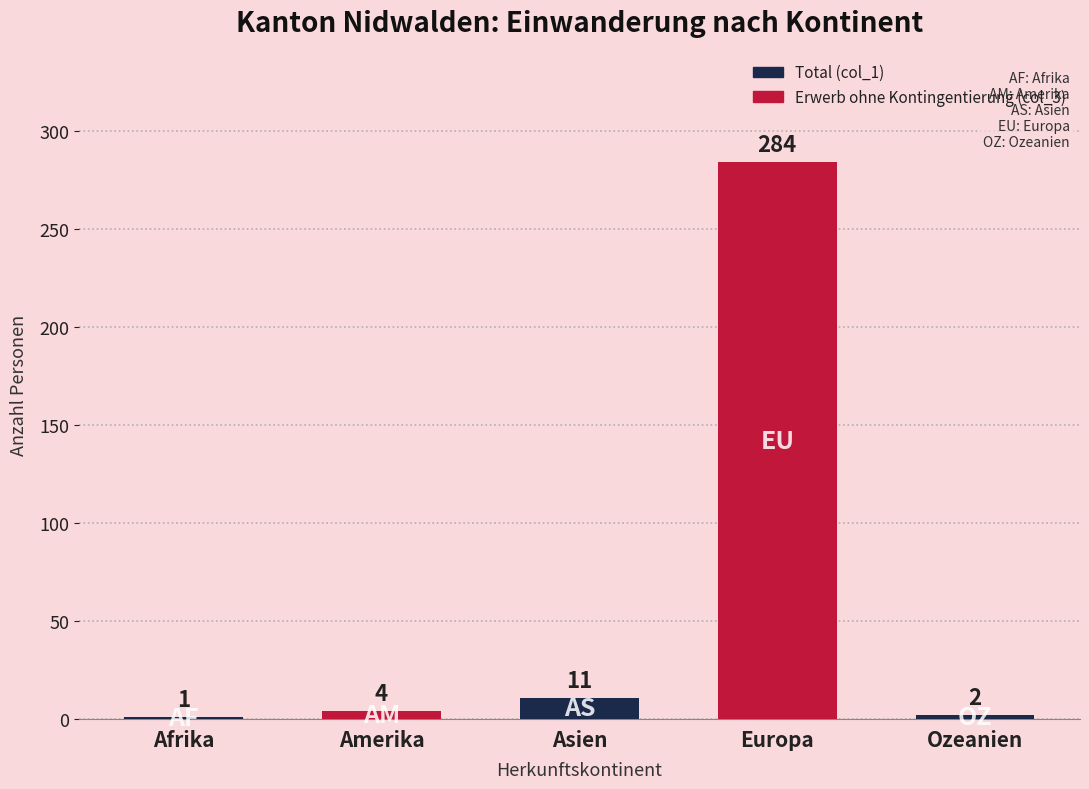

At which category does the chart reach its peak across all series?

Europa